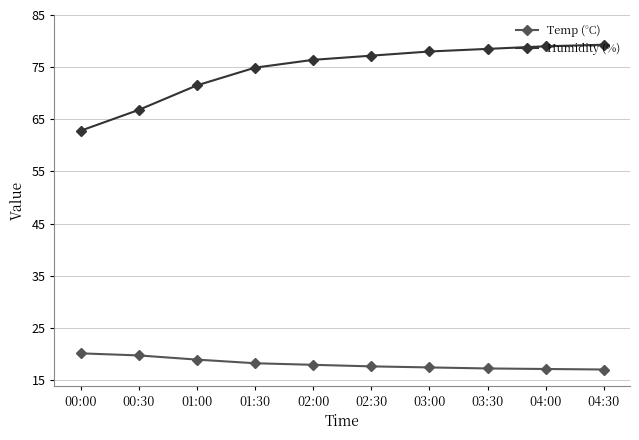

Is it true that Temp (°C) equals 20.1 at 00:00?

True